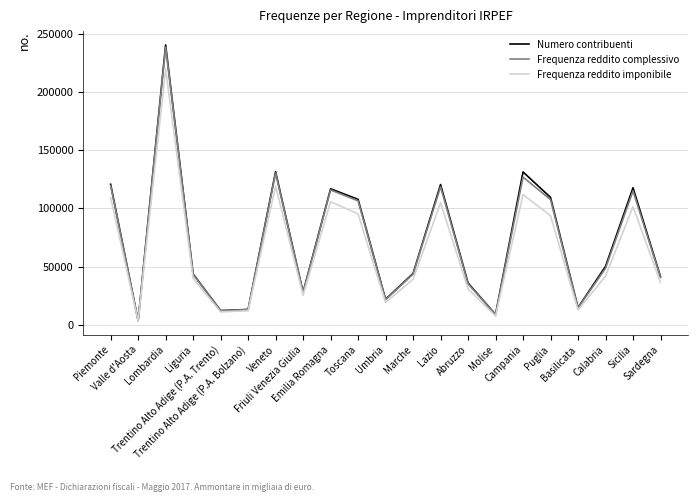

What is the highest value of the Frequenza reddito imponibile series?

219624